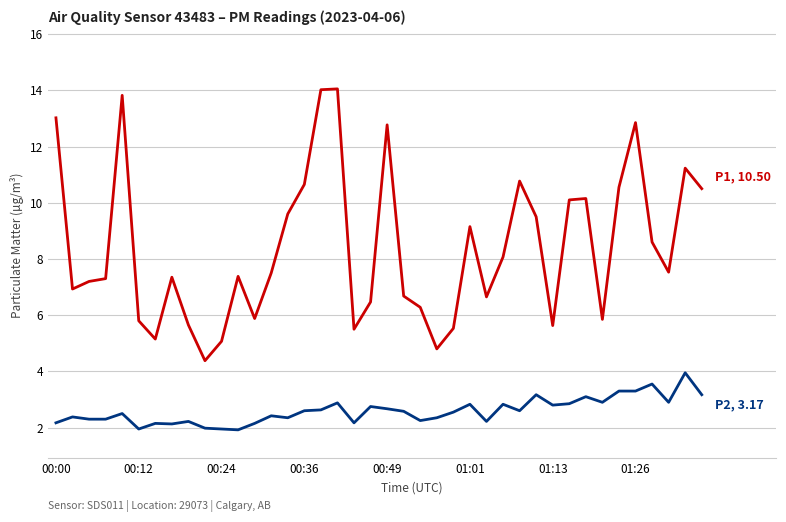

What is the greatest value displayed?

14.1